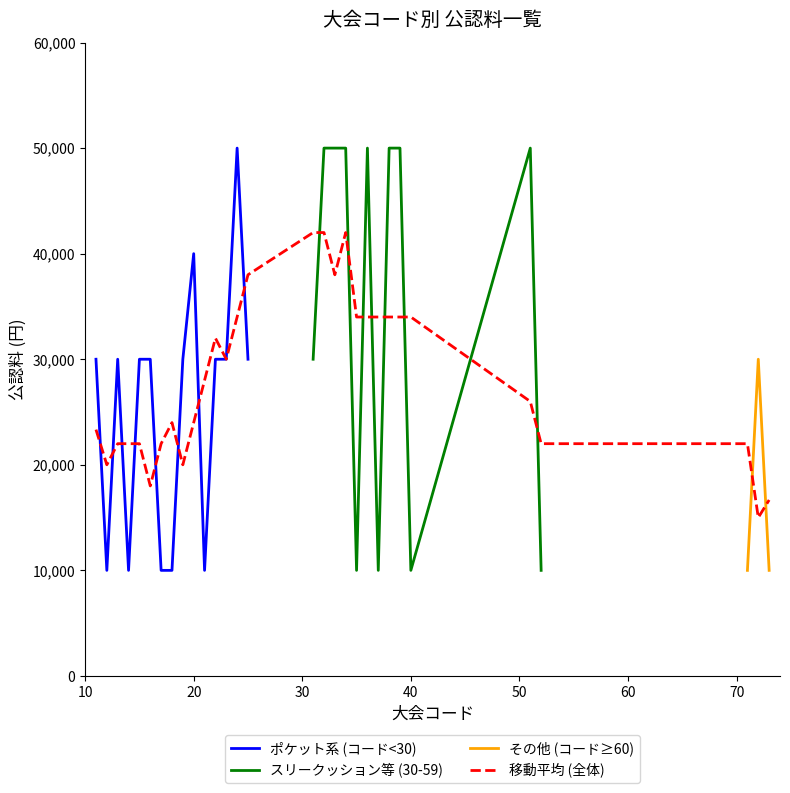

What is the maximum value for ポケット系 (コード<30)?

50000